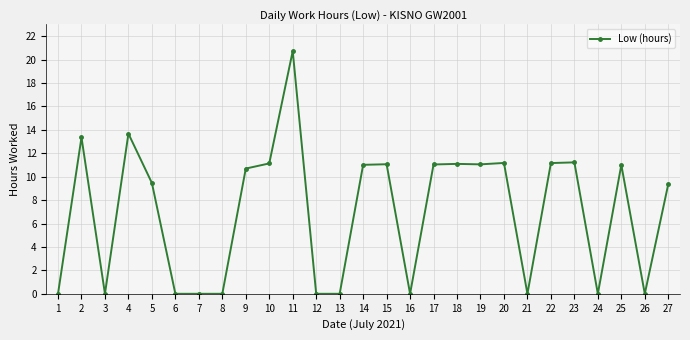

True or false: there are more than 0 points higher than both neighbors.

True